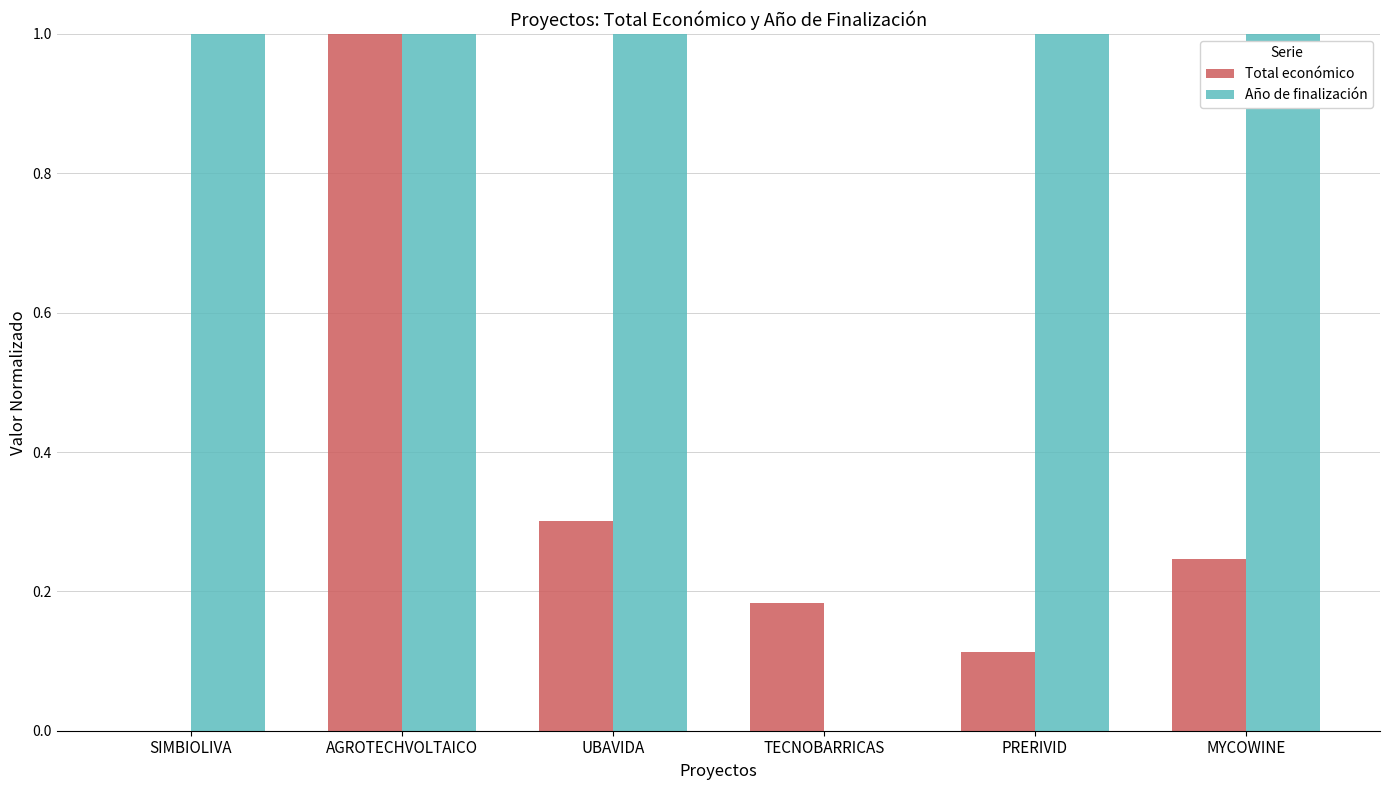

What value does the Año de finalización series have at AGROTECHVOLTAICO?

1.0